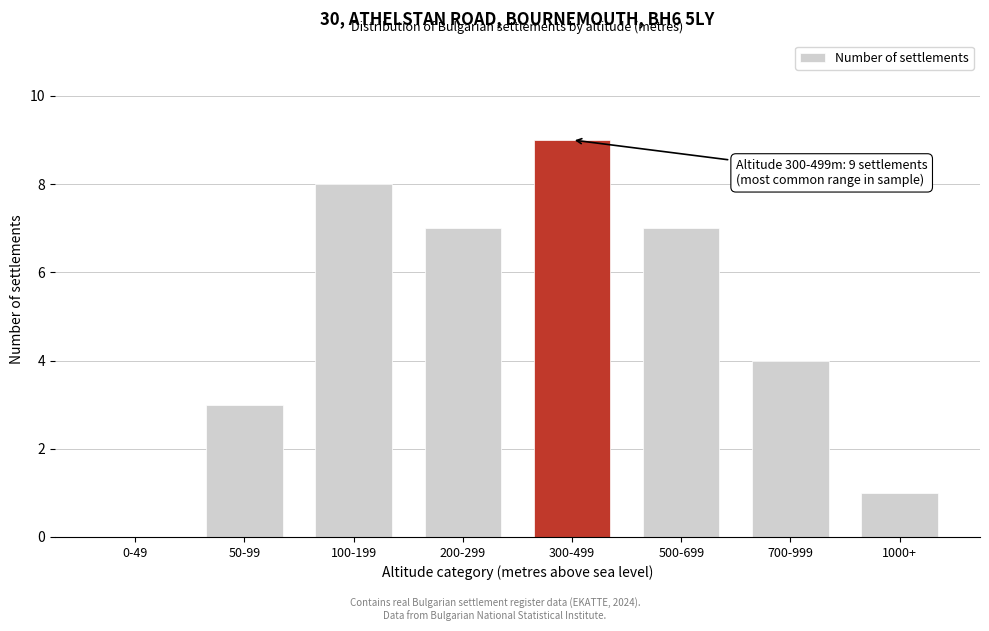

Reading left to right, what are all the values shown in this chart?

0-49=0	50-99=3	100-199=8	200-299=7	300-499=9	500-699=7	700-999=4	1000+=1